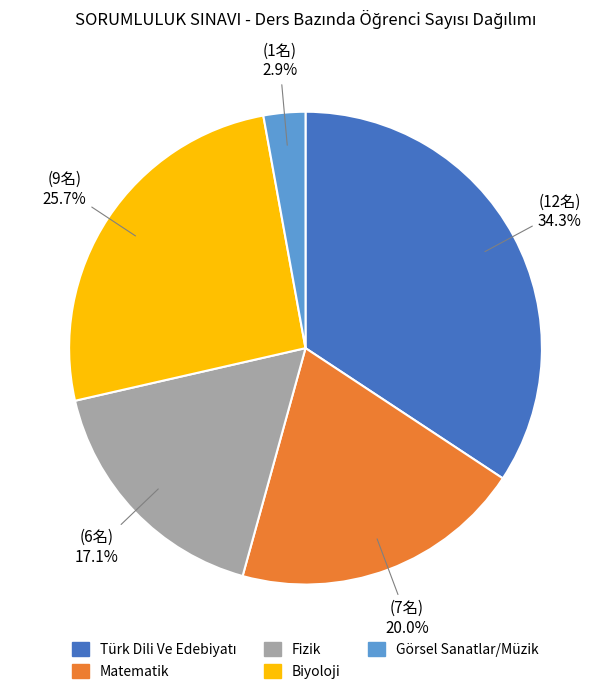

What is the total percentage of Biyoloji and Görsel Sanatlar/Müzik?

28.6%